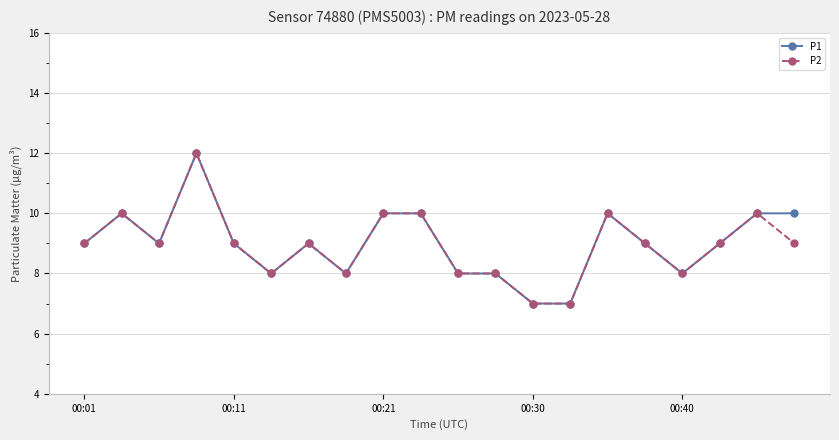

What is the minimum value shown in the chart?

7